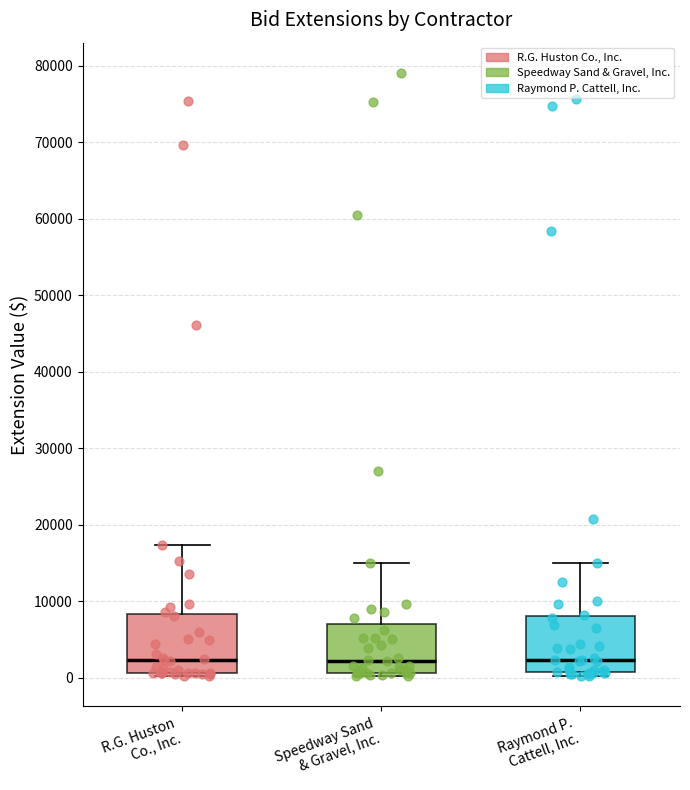

Reading left to right, transcribe this box plot: for each box, give where its median line is, the range the box spans, and where its two whiskers end, as read against the y-axis. The values are not printed on the chart, so give them approximately, as read against the axis.

R.G. Huston Co., Inc.: median 2000, box 1000 to 8000, whiskers 0 to 17000
Speedway Sand & Gravel, Inc.: median 2000, box 1000 to 7000, whiskers 0 to 15000
Raymond P. Cattell, Inc.: median 2000, box 1000 to 8000, whiskers 0 to 15000